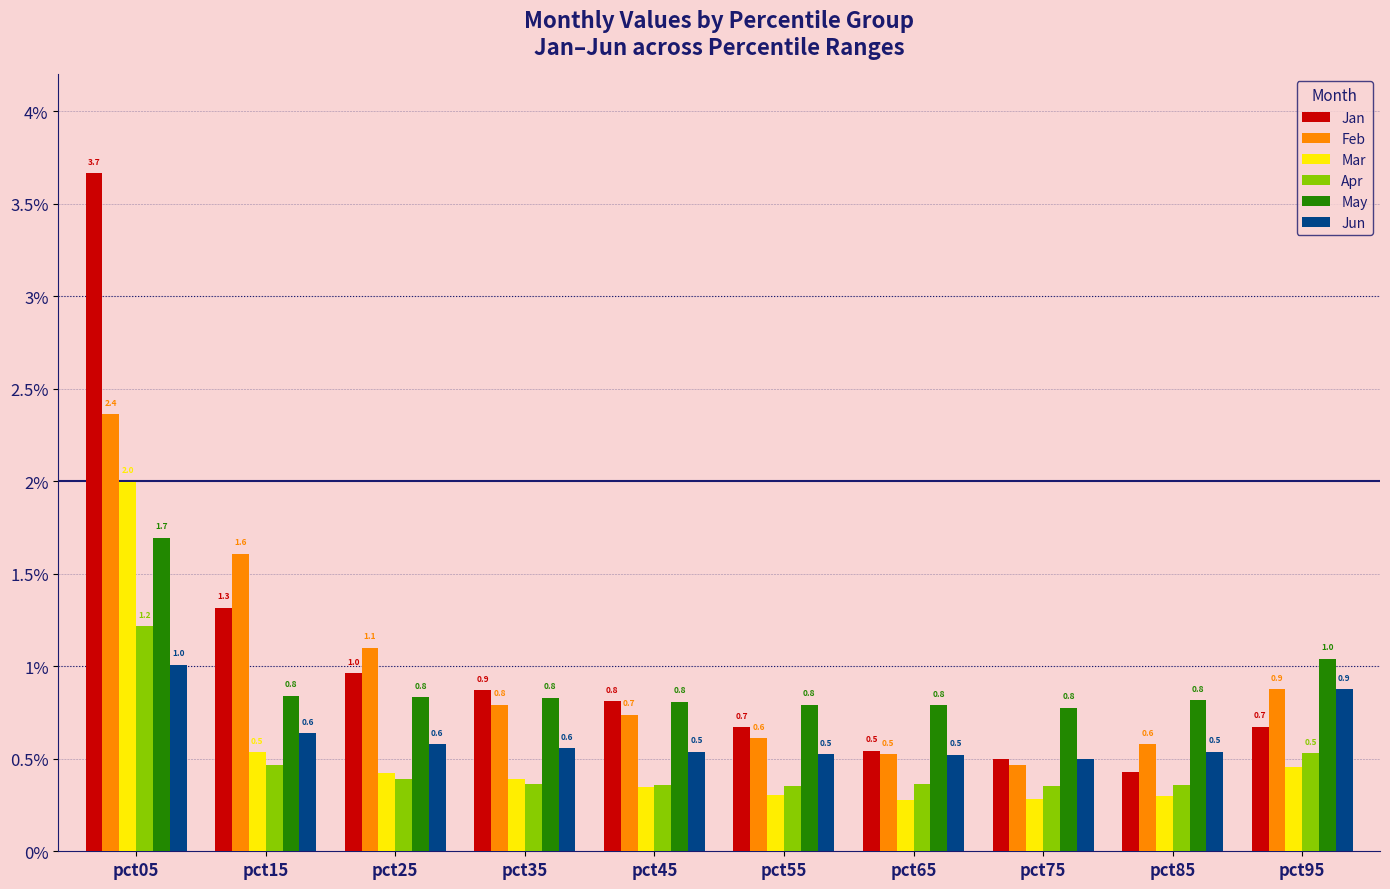

How many bars are there in each group?

6